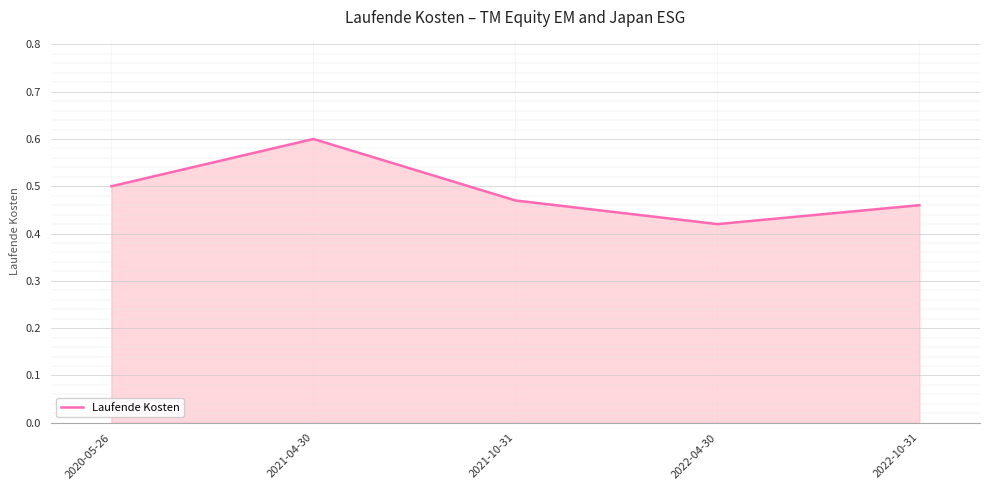

At which category does the chart reach its minimum across all series?

2022-04-30